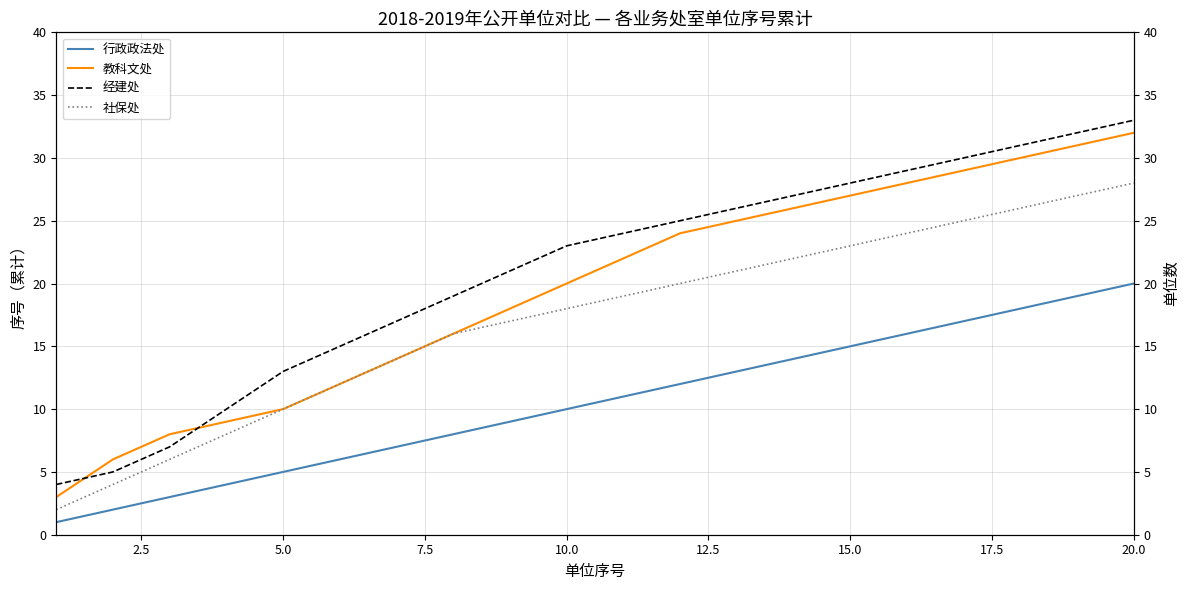

Is this an area chart (filled region under the line)?

No